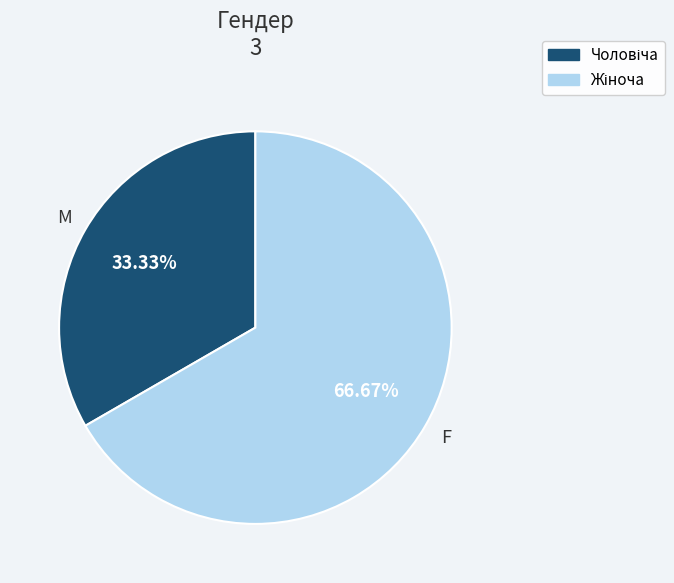

Does any single category account for the majority?

Yes